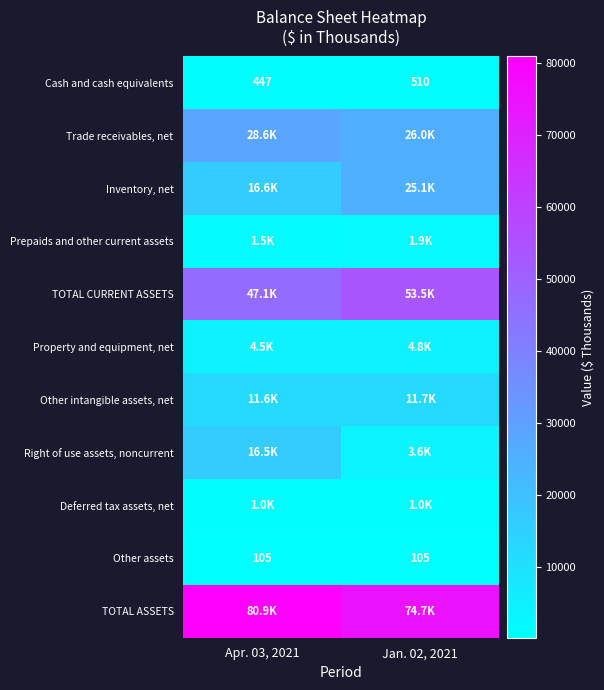

The Deferred tax assets, net series shows 356 at Jan. 02, 2021. True or false?

False